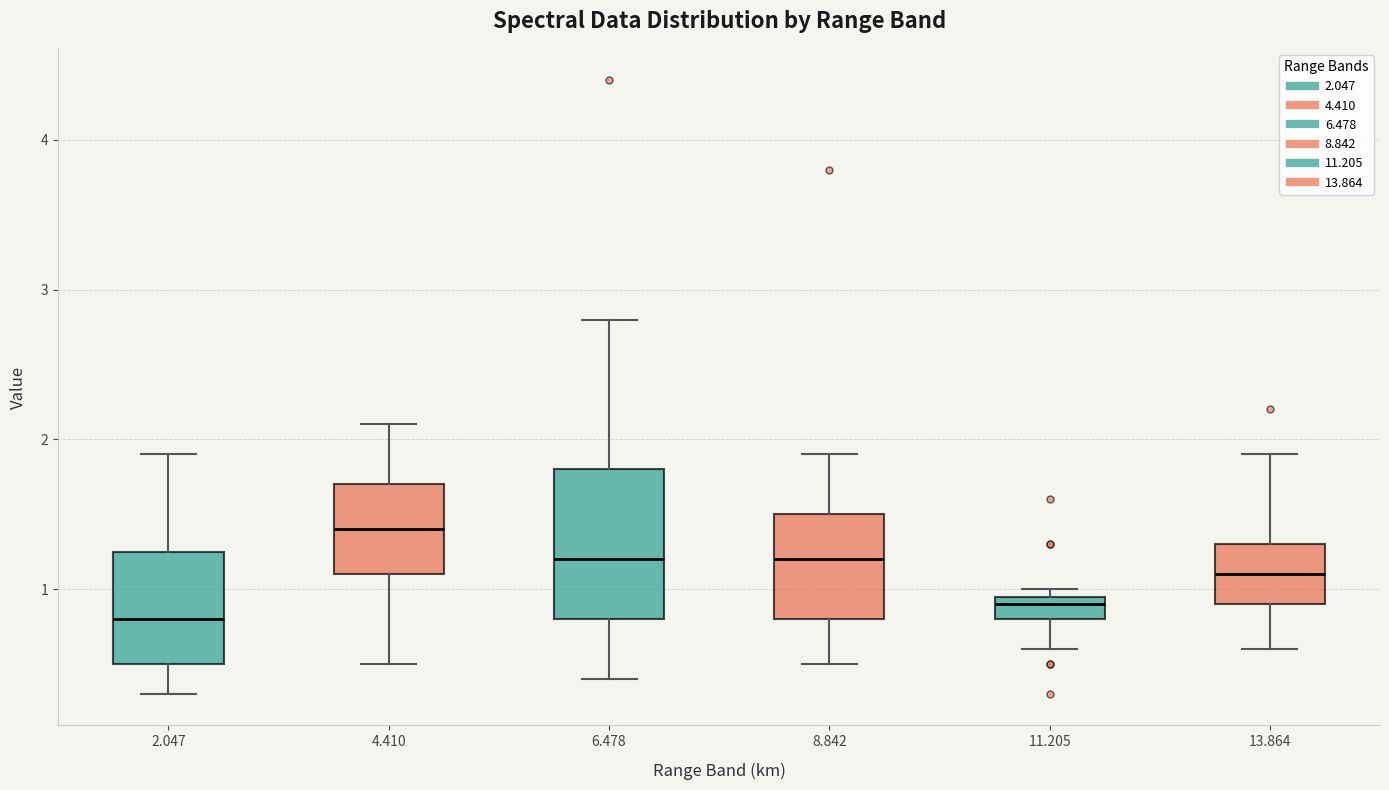

Where does the lower whisker of the box at x = 6.478 end on the y-axis? The values are not printed on the chart, so give them approximately, as read against the axis.

0.4